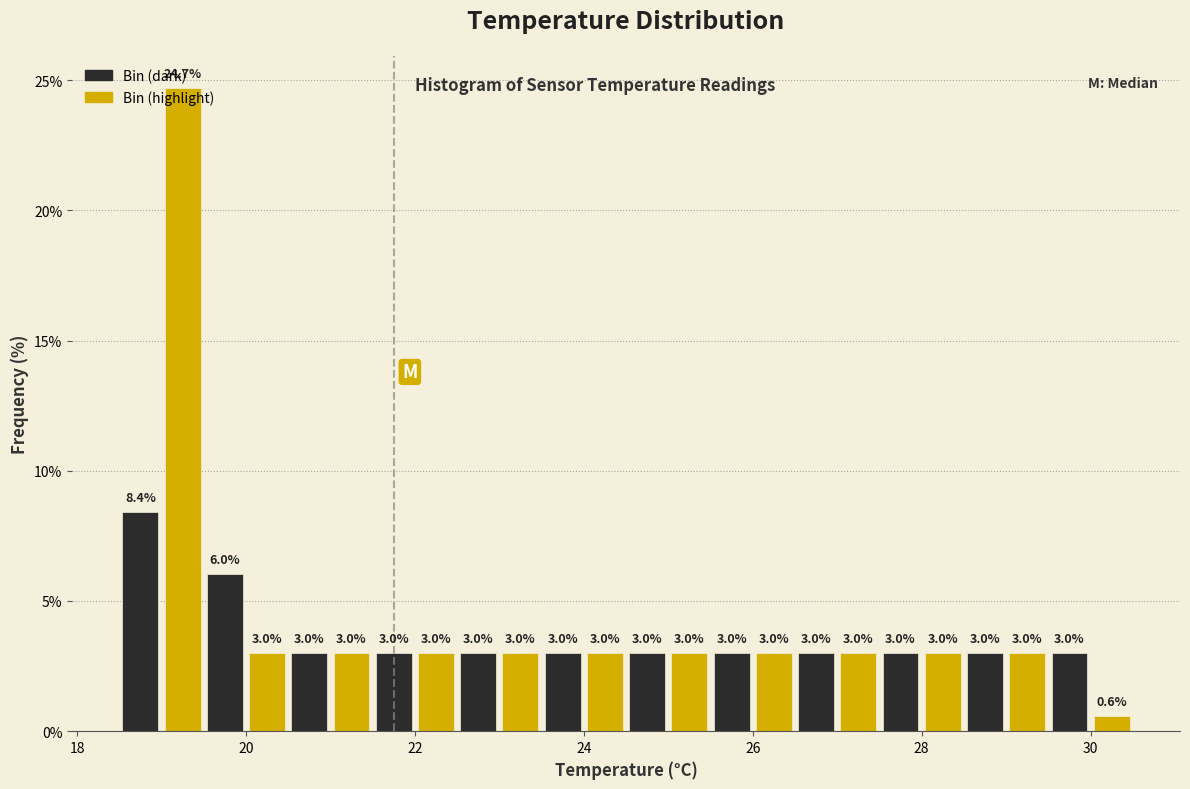

Read against the x-axis, roughly where is the centre of the tallest bar?

19.2